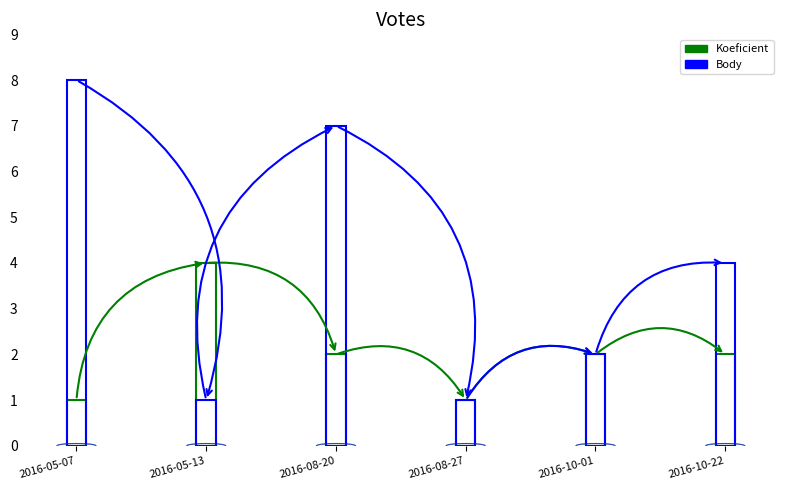

What is the value of the Koeficient bar at the 1st from the left?

1